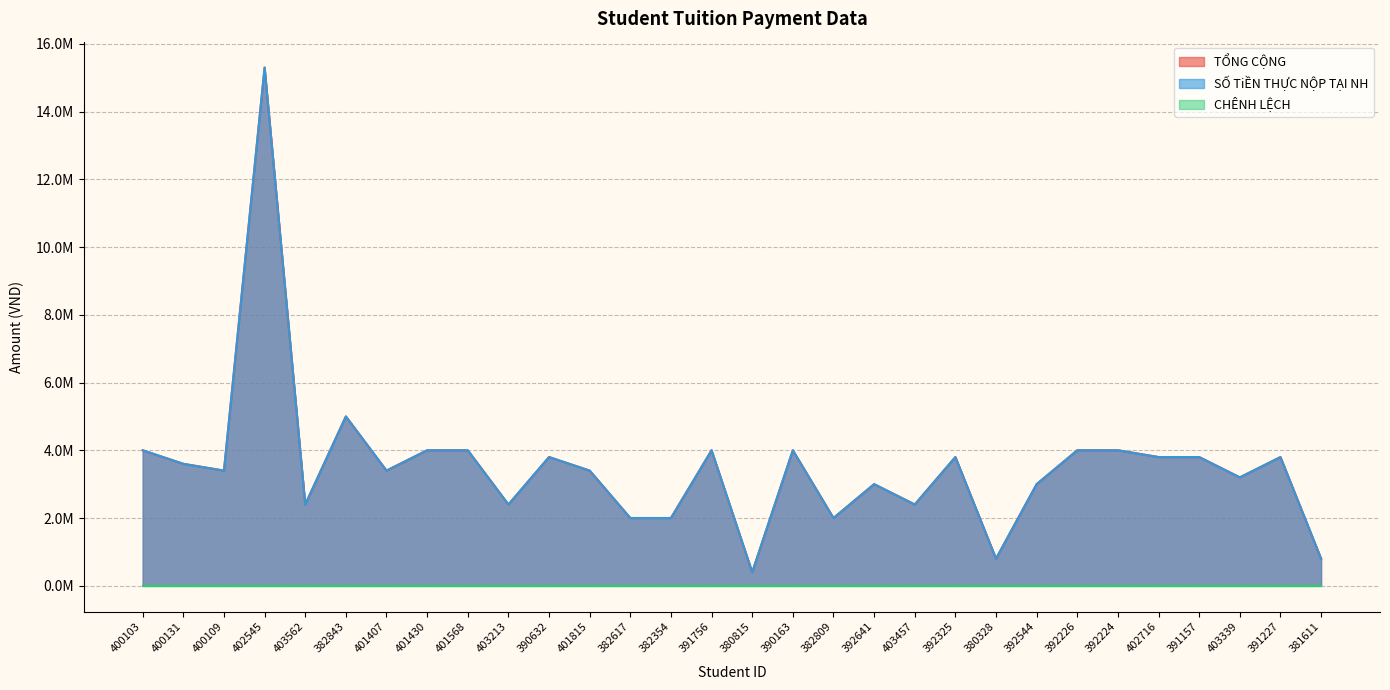

True or false: SỐ TiỀN THỰC NỘP TẠI NH has a value of 6265902 at 391157.

False